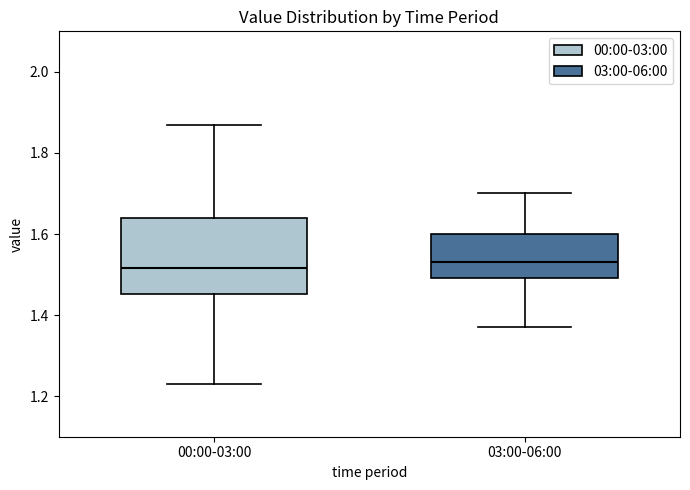

Which box is the tallest, from its lower edge to its upper edge?

00:00-03:00